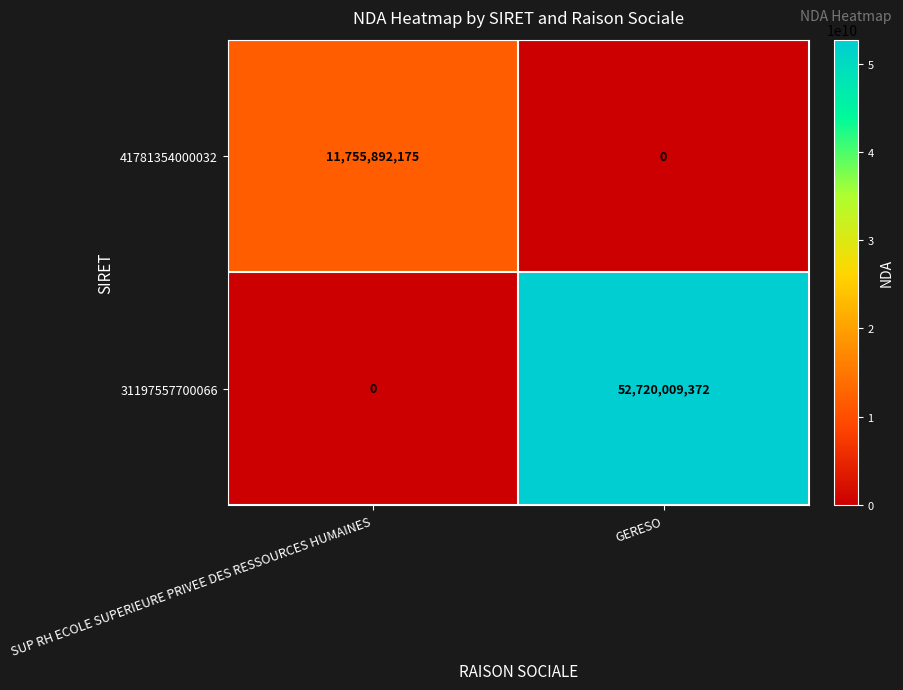

Rank the series by their average value, from lowest to highest.

41781354000032, 31197557700066